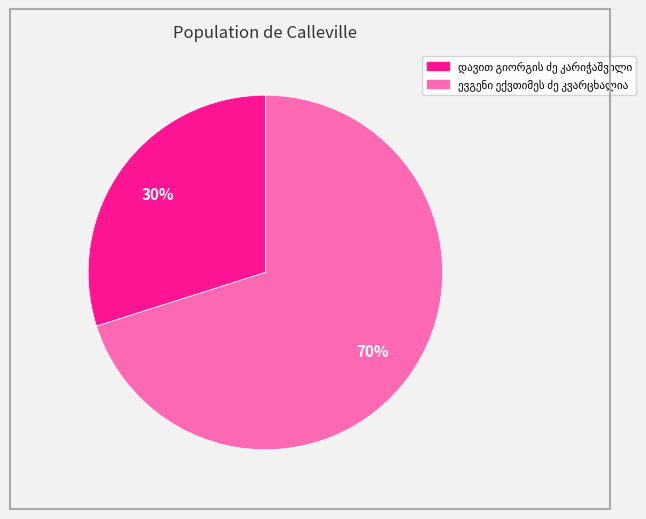

Is there a majority slice in this chart?

Yes